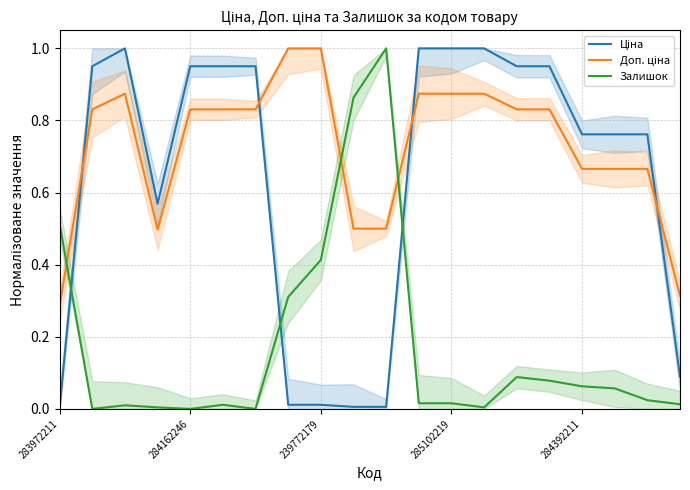

How many lines are shown in the chart?

3